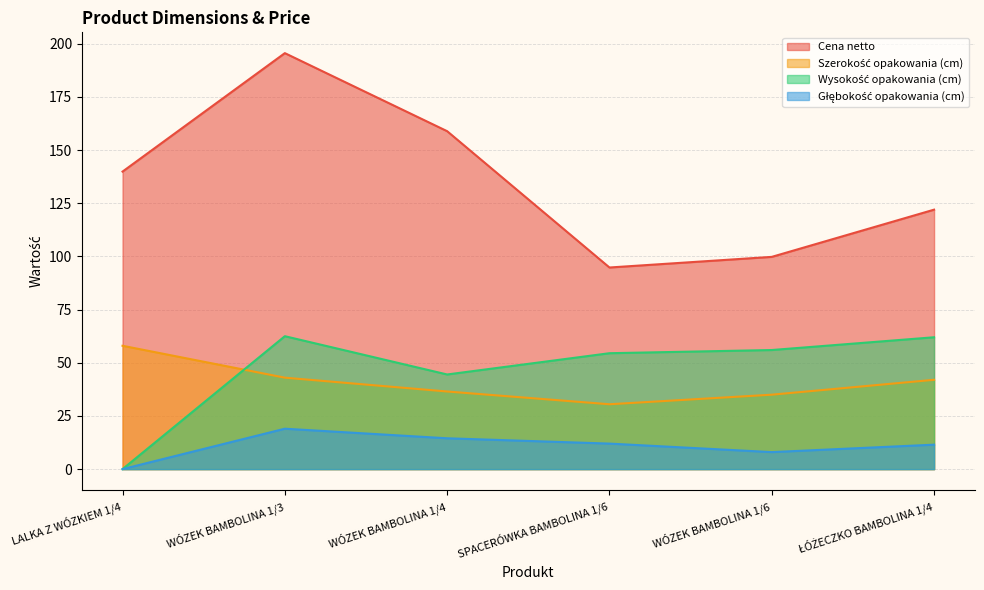

Which category has the lowest value in the Wysokość opakowania (cm) series?

LALKA Z WÓZKIEM 1/4